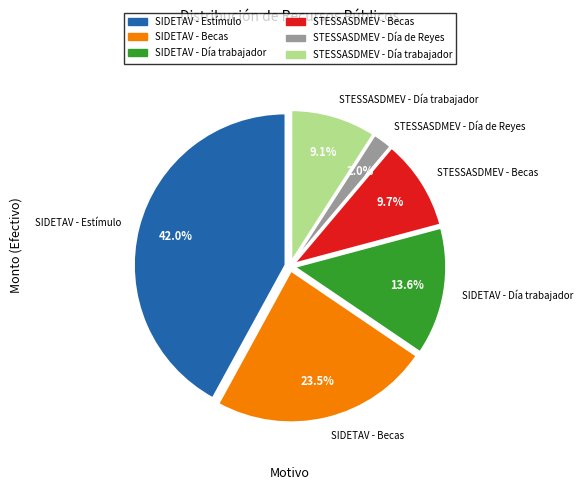

Which has a higher value, SIDETAV - Día trabajador or SIDETAV - Estímulo?

SIDETAV - Estímulo